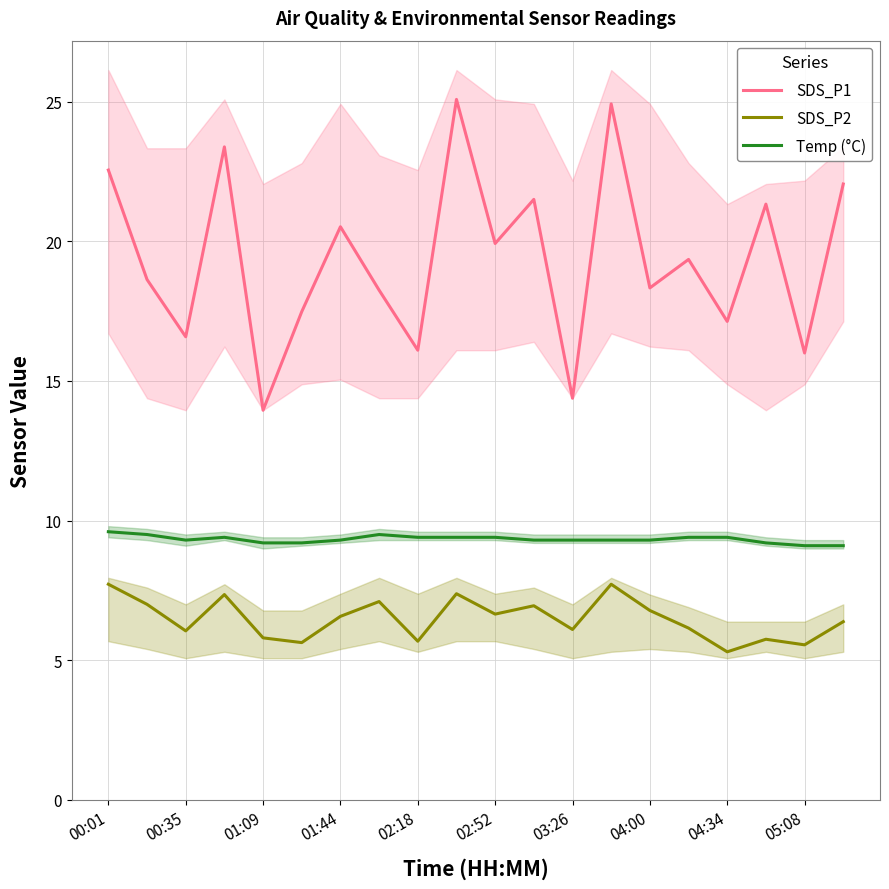

What is the minimum value for Temp (°C)?

9.1